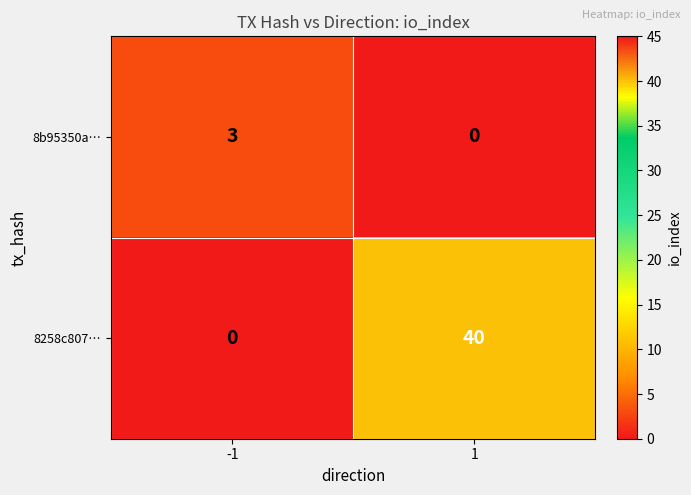

List the series in order of their overall mean, lowest first.

8b95350a…, 8258c807…